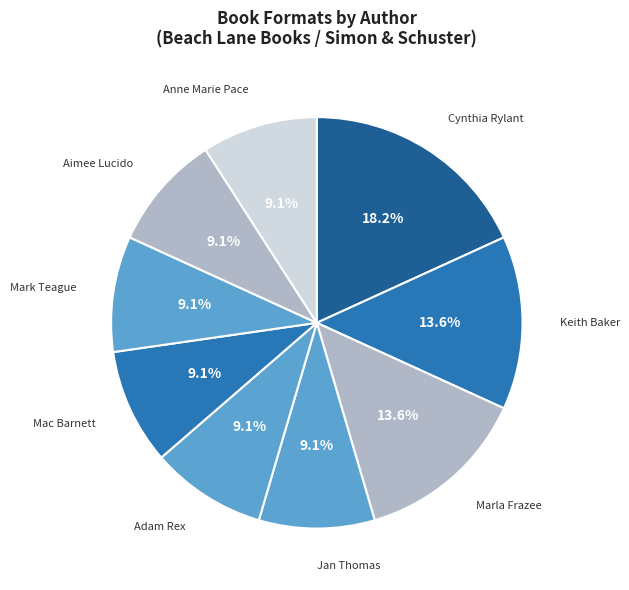

How many slices are in this pie chart?

9